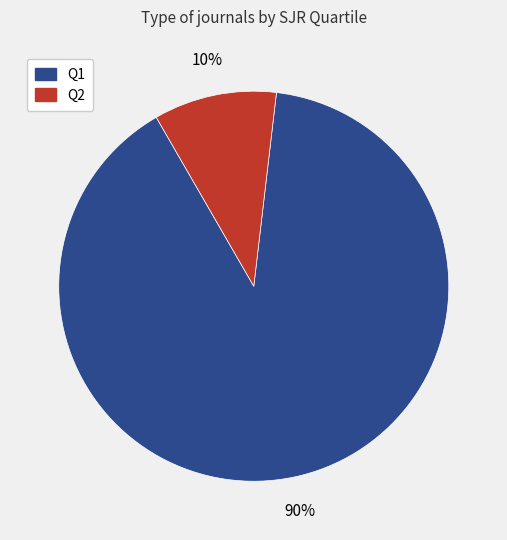

What percentage is the Q1 slice, to the nearest percent?

90%